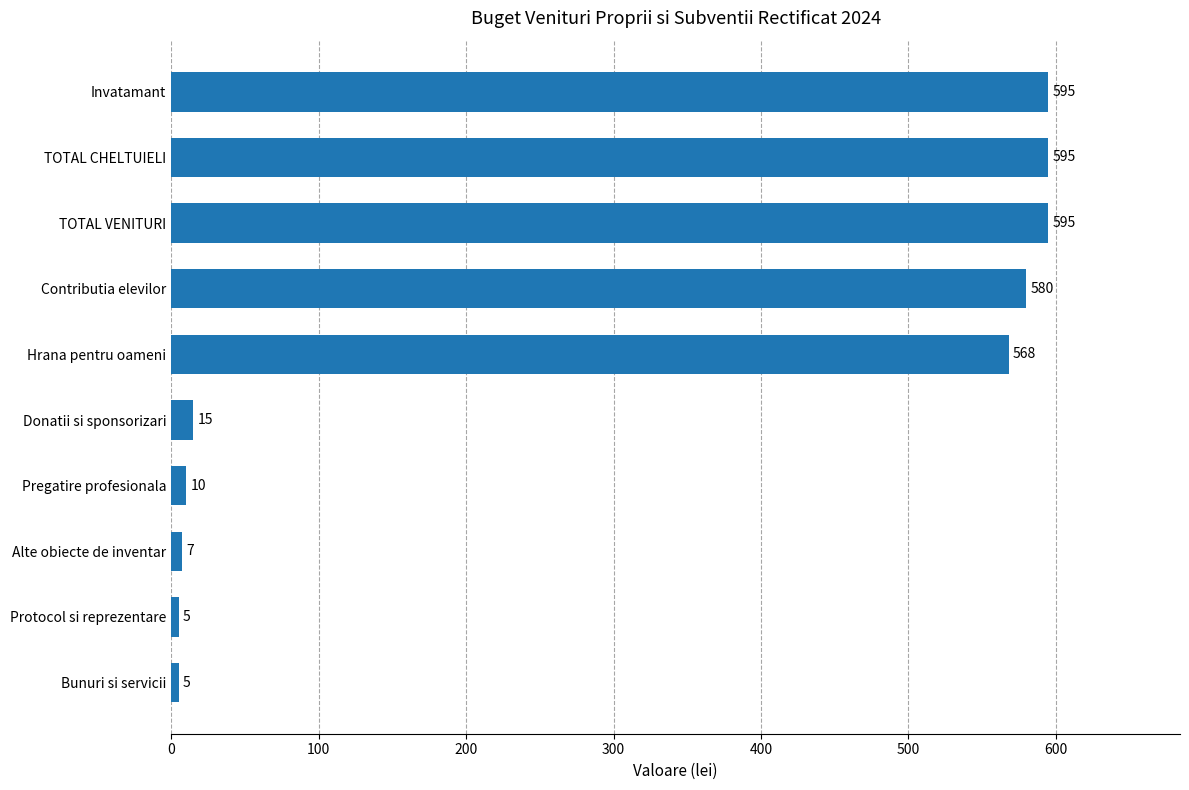

The chart shows a value of 280 at Hrana pentru oameni. True or false?

False